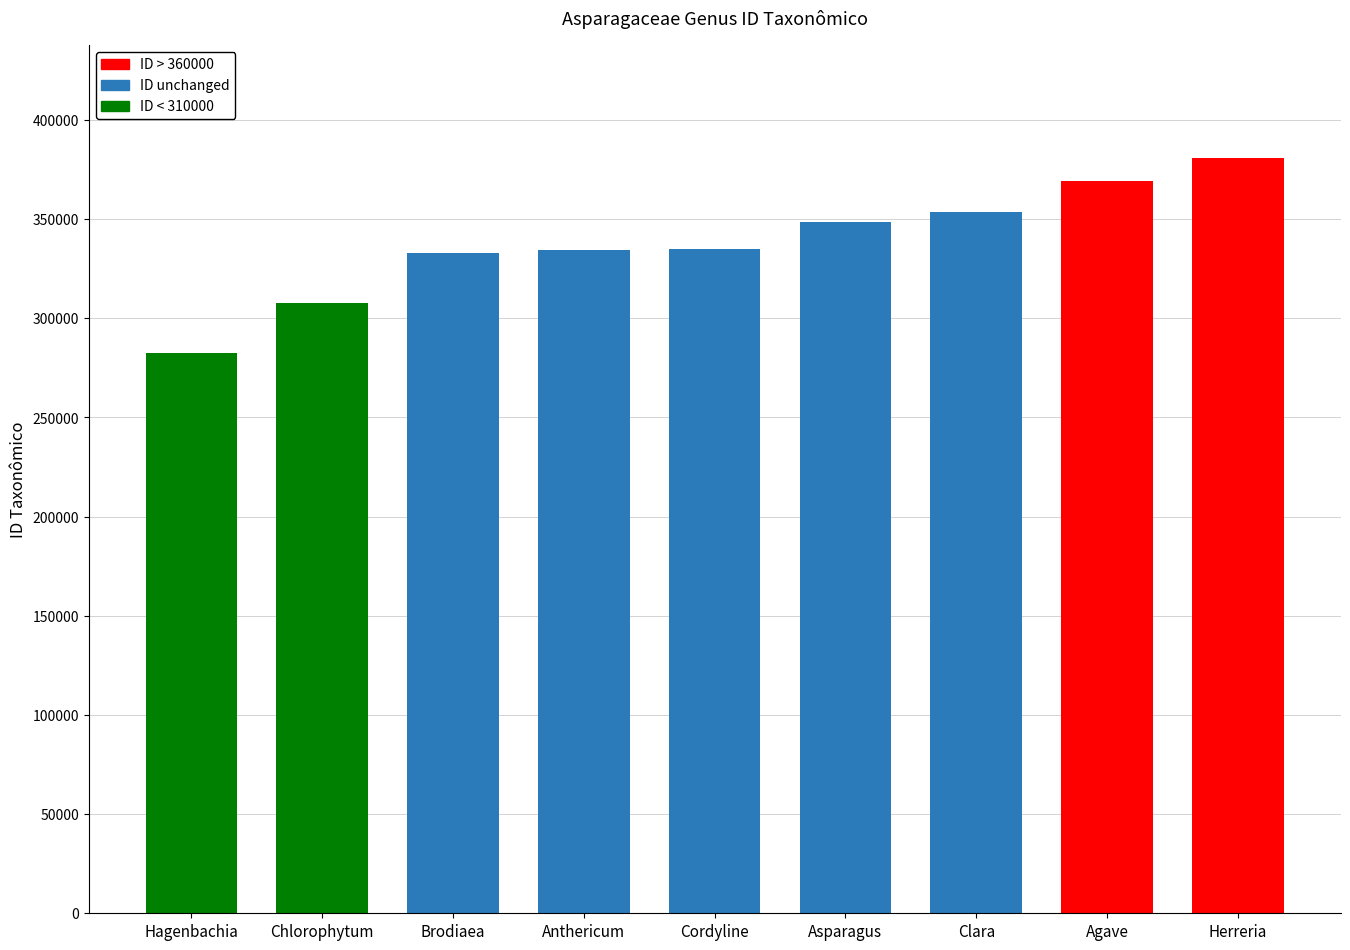

What is the change in value from Hagenbachia to Chlorophytum?

+25258